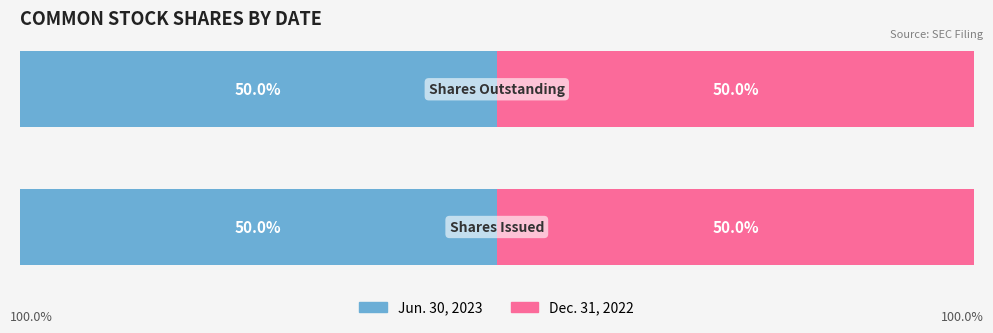

Rank the series at Common stock, shares outstanding from lowest to highest value.

Jun. 30, 2023, Dec. 31, 2022